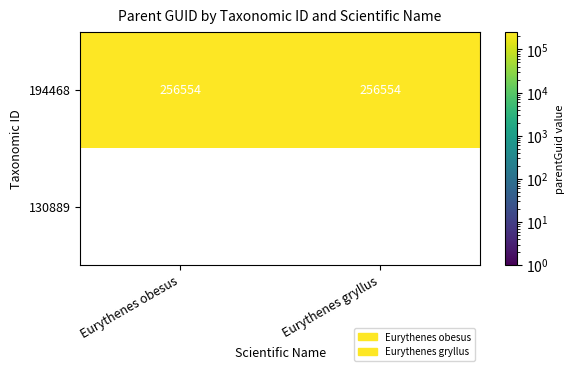

What is the spread (max minus min) of values at Eurythenes obesus?

256554